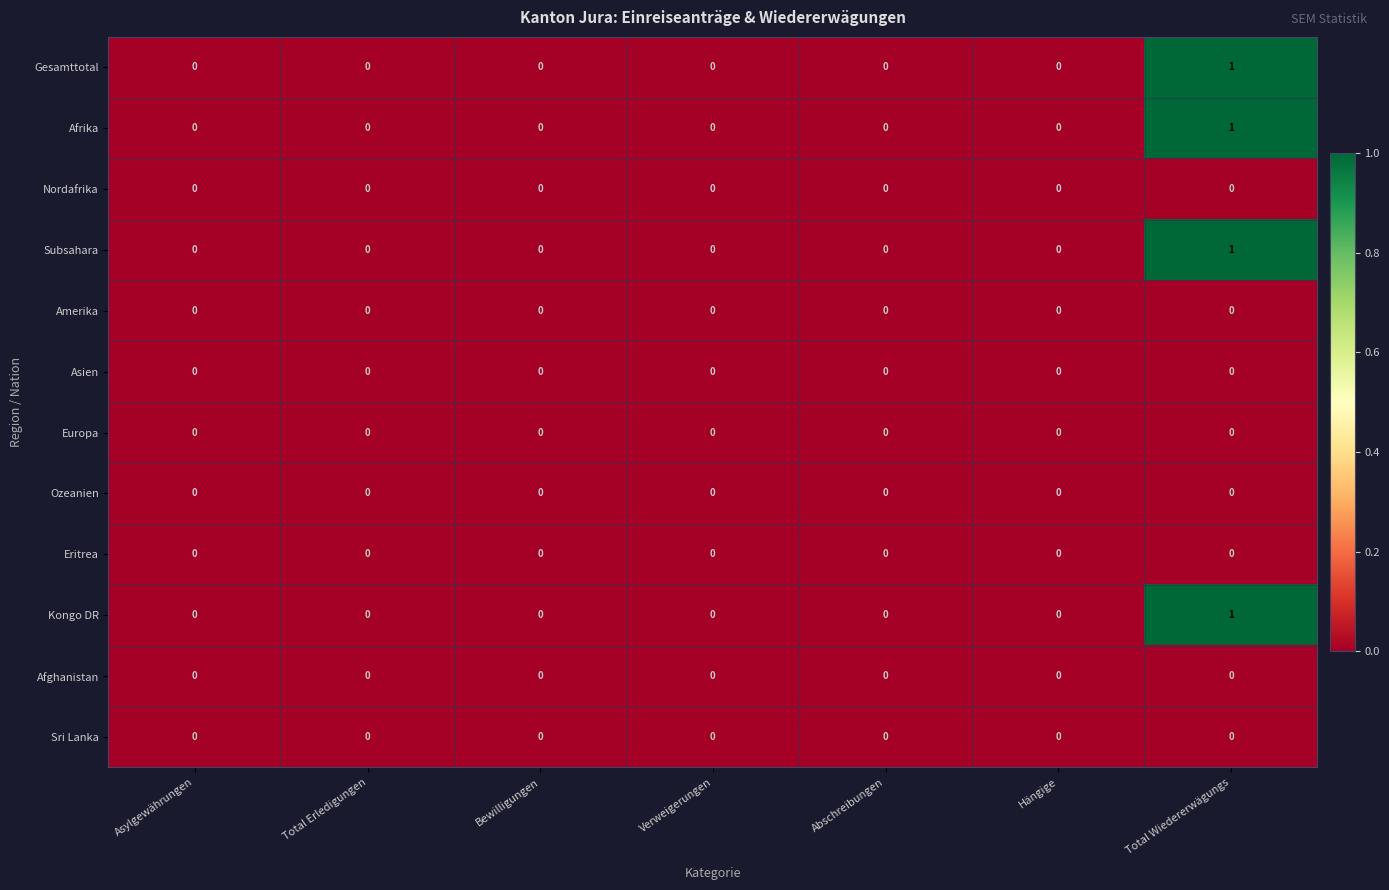

Which category has the highest value in the Gesamttotal series?

Total Wiedererwägungs